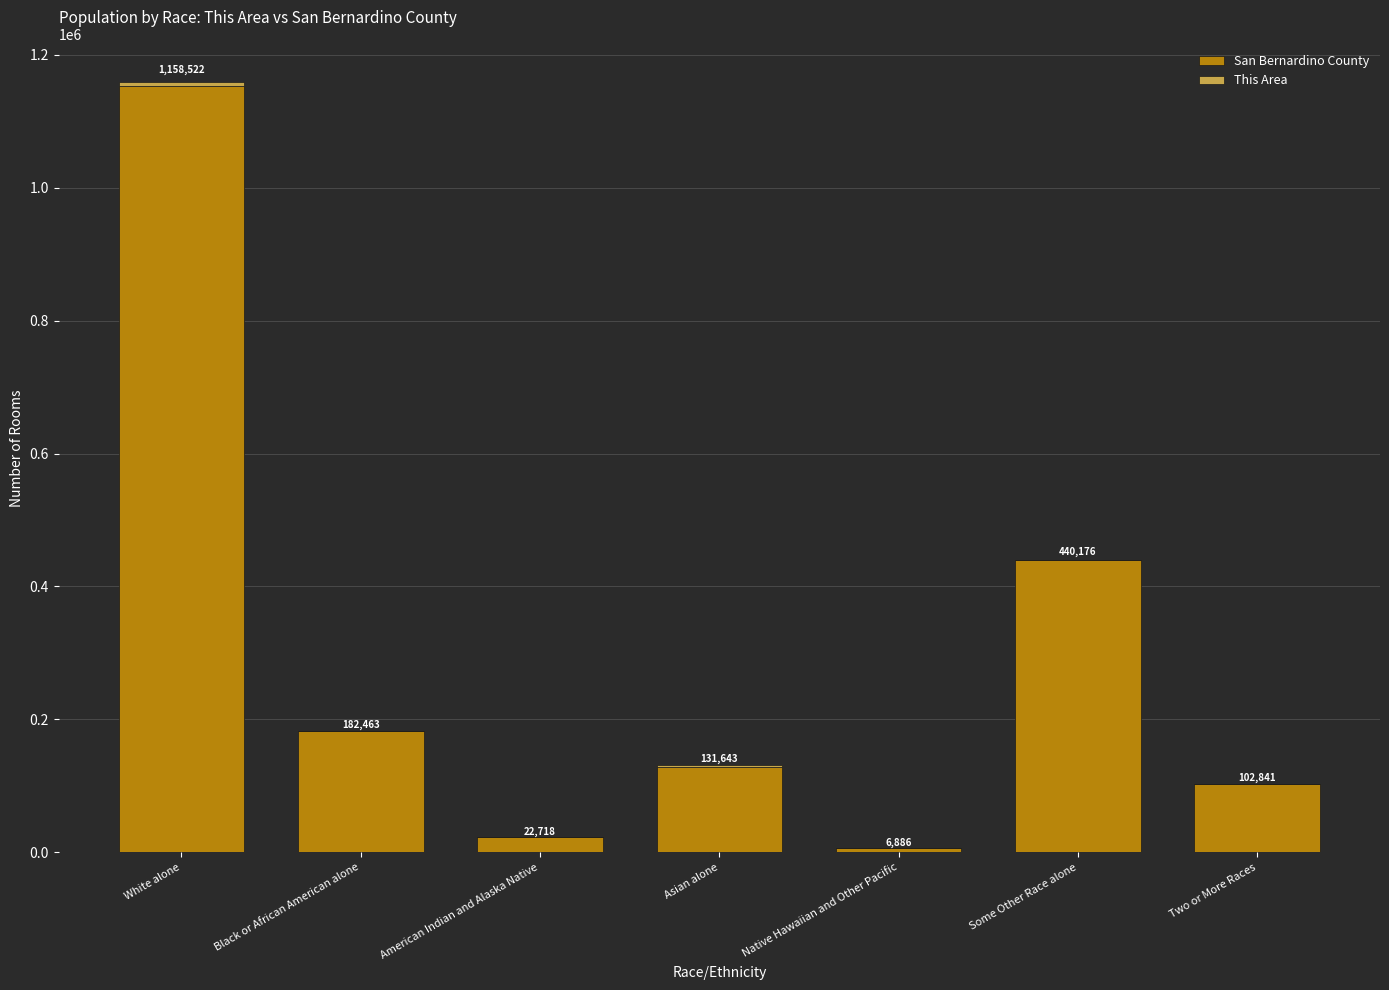

What is the total value across all series at Some Other Race alone?

440176